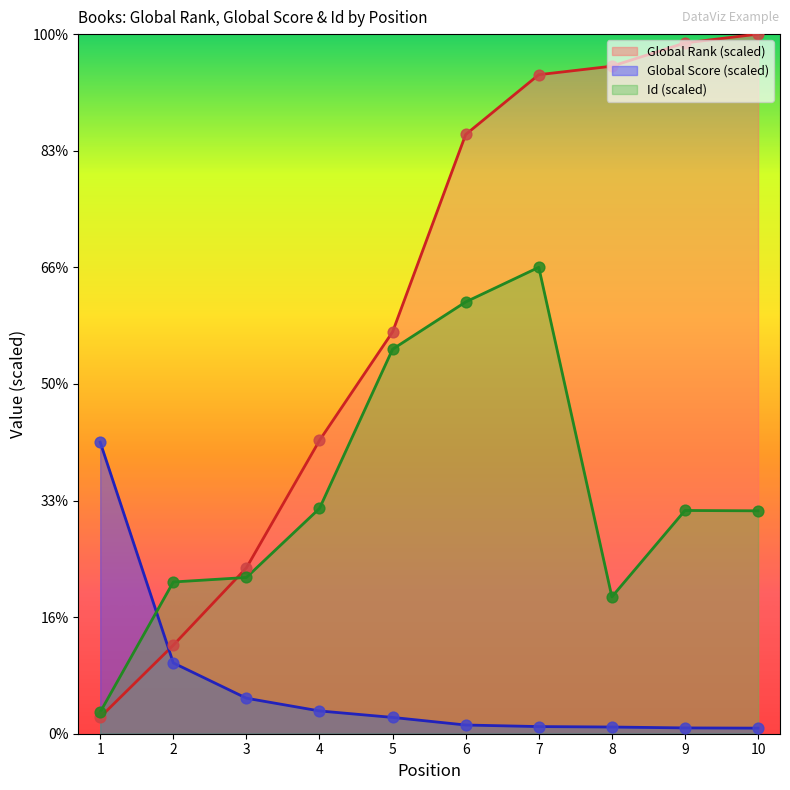

At which category is the sum across all series the highest?

7